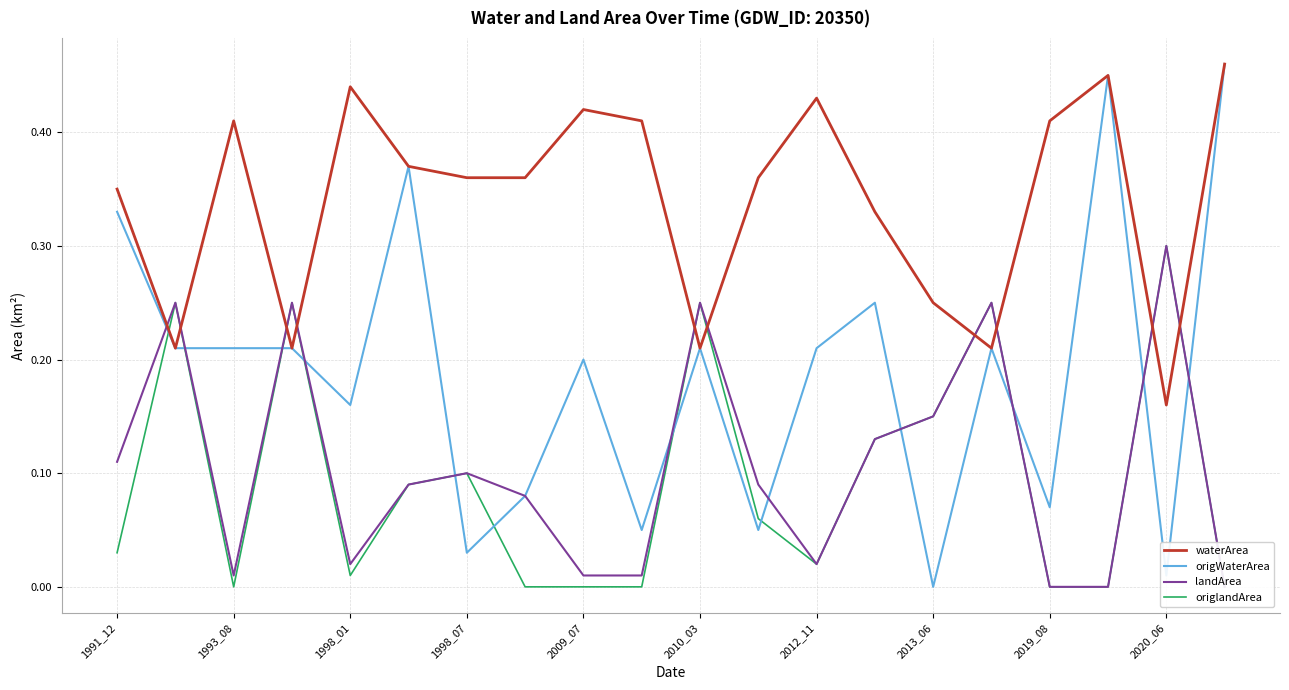

What is the difference between the origWaterArea values at 17 and 2019_08?

0.2